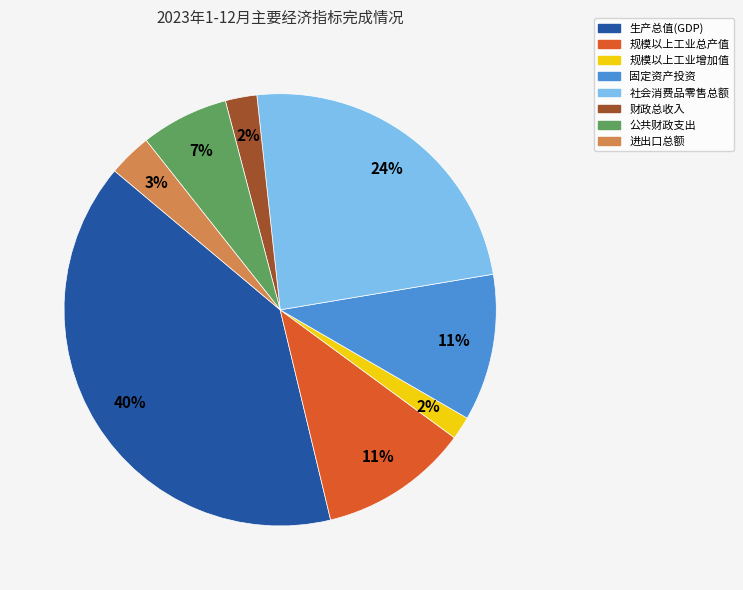

True or false: 进出口总额 accounts for 3% of the total.

True